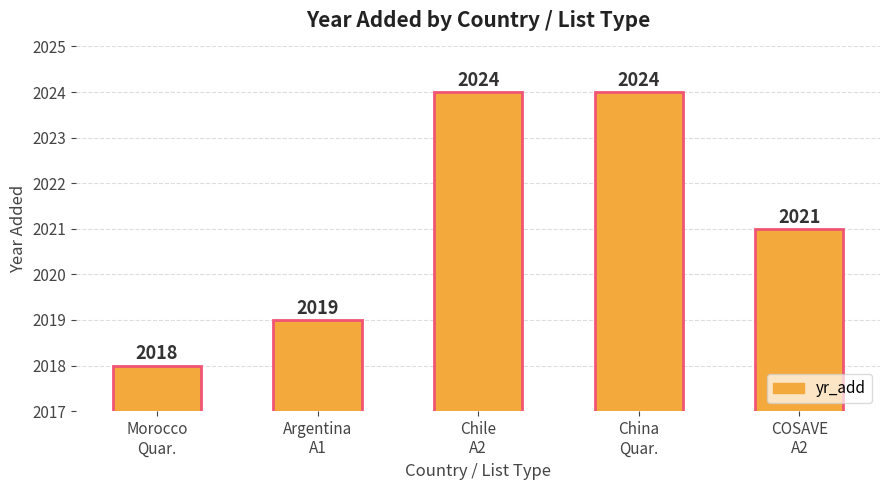

Count the values in the range 2019 to 2024.

4